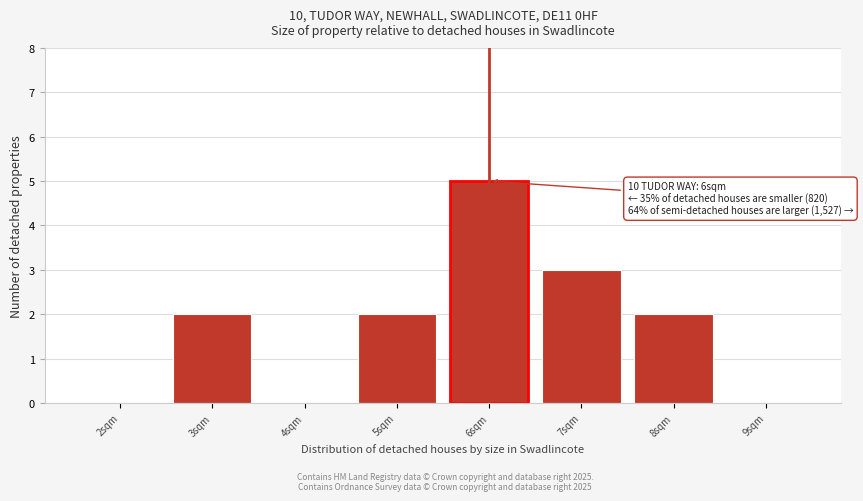

Reading left to right, transcribe all the data shown in this chart.

2sqm=0	3sqm=2	4sqm=0	5sqm=2	6sqm=5	7sqm=3	8sqm=2	9sqm=0